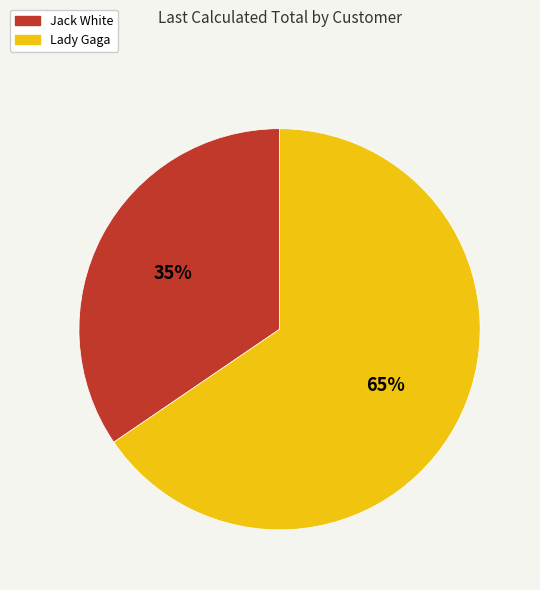

What is the largest slice in the pie chart?

Lady Gaga